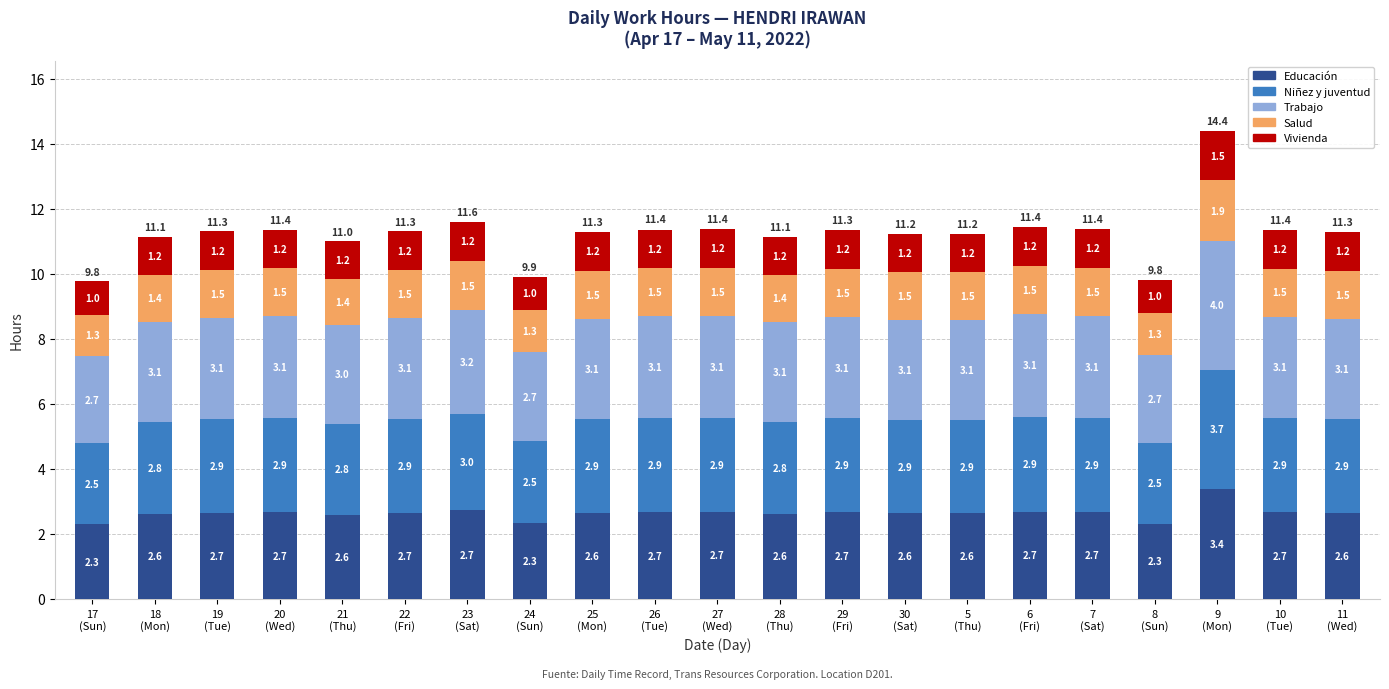

What is the lowest value of the Educación series?

2.3